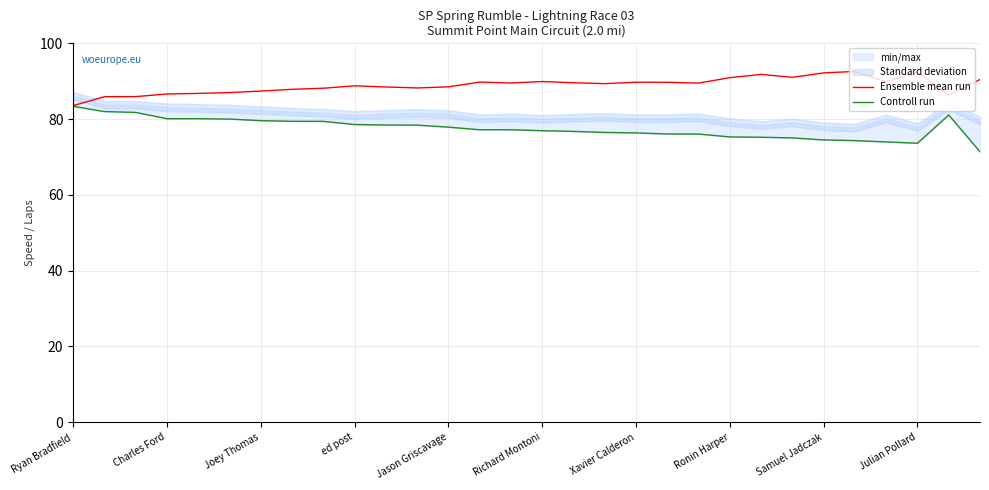

What is the difference between the second highest and second lowest values in the Ensemble mean run series?

6.5